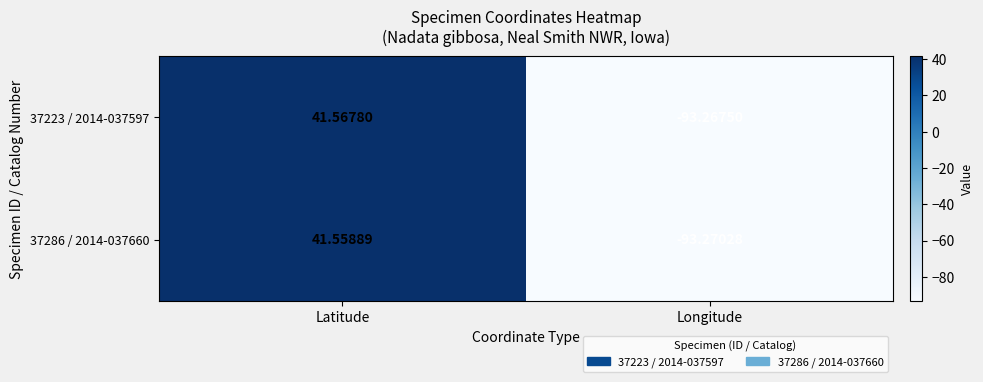

At which category is the sum across all series the highest?

Latitude